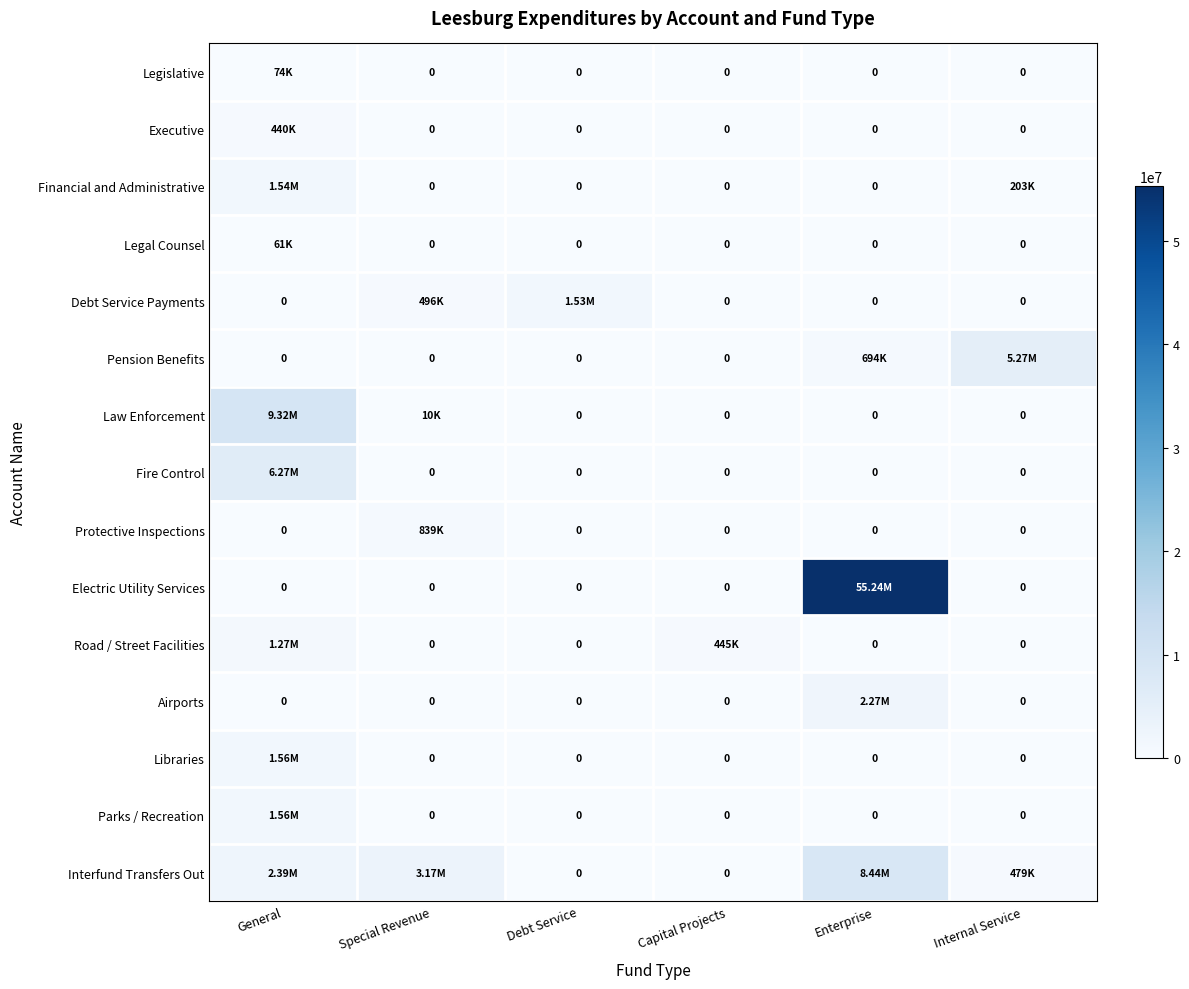

What is the difference between the maximum and second lowest values in the Parks / Recreation series?

1555311